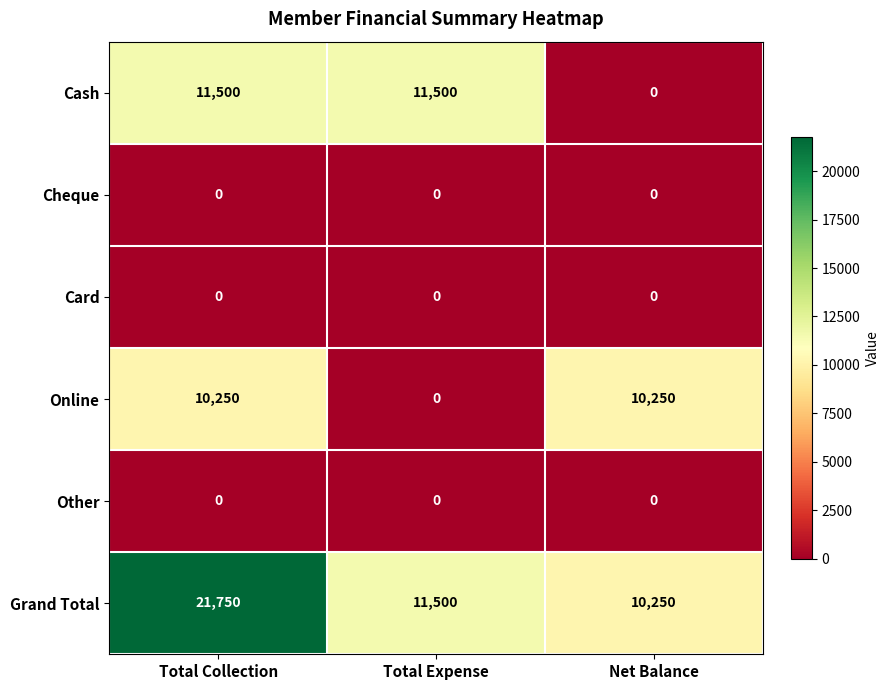

Is the value of Cash at Total Expense greater than the value of Online at Total Expense?

Yes